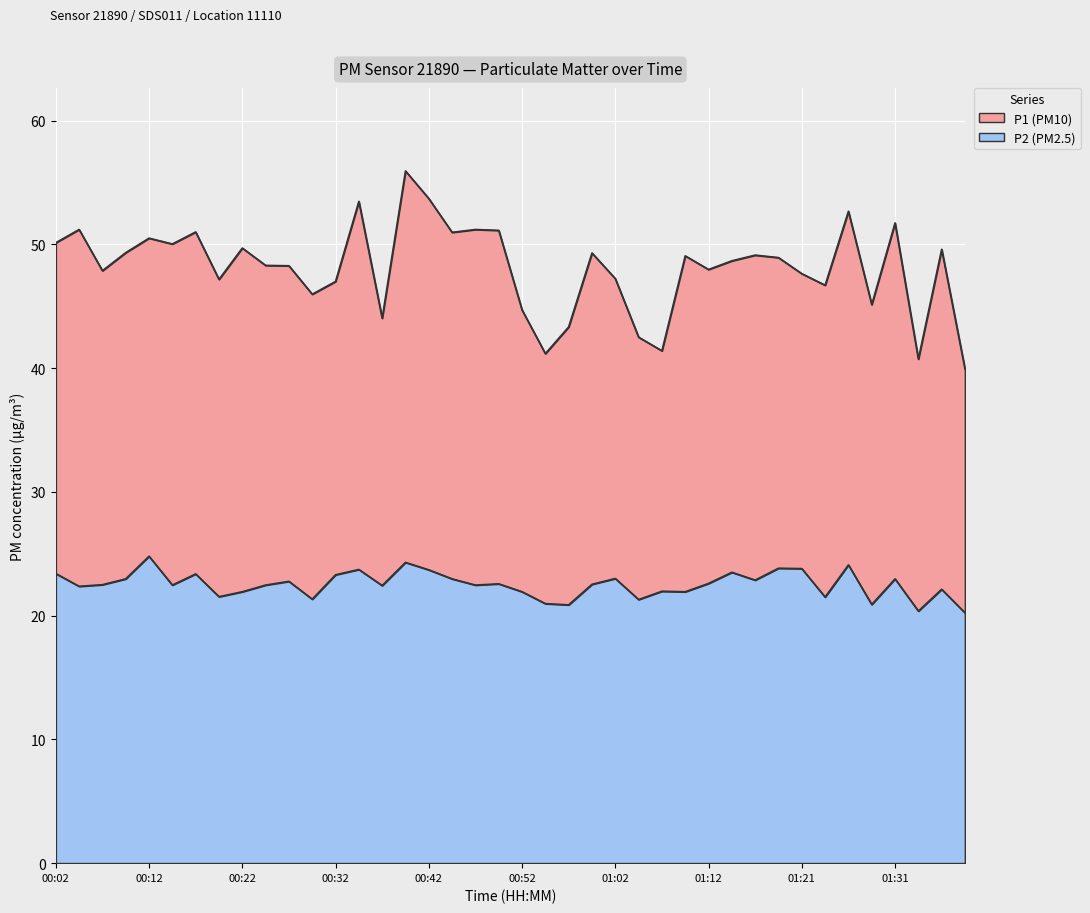

Which label corresponds to the largest value in the chart?

00:39